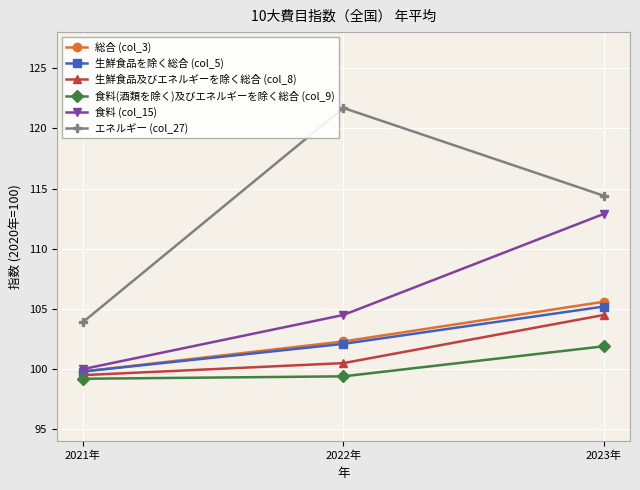

What is the label of the 1st point from the right?

2023年